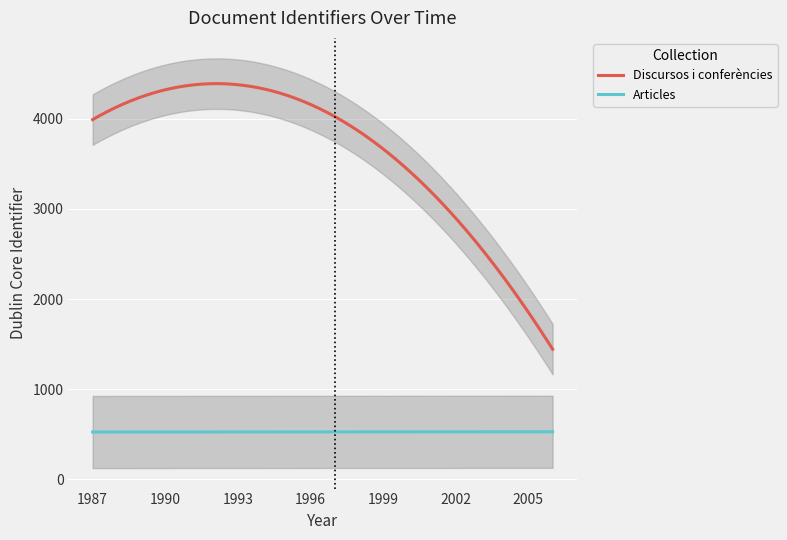

Rank the series by their maximum value, from lowest to highest.

Articles, Discursos i conferències